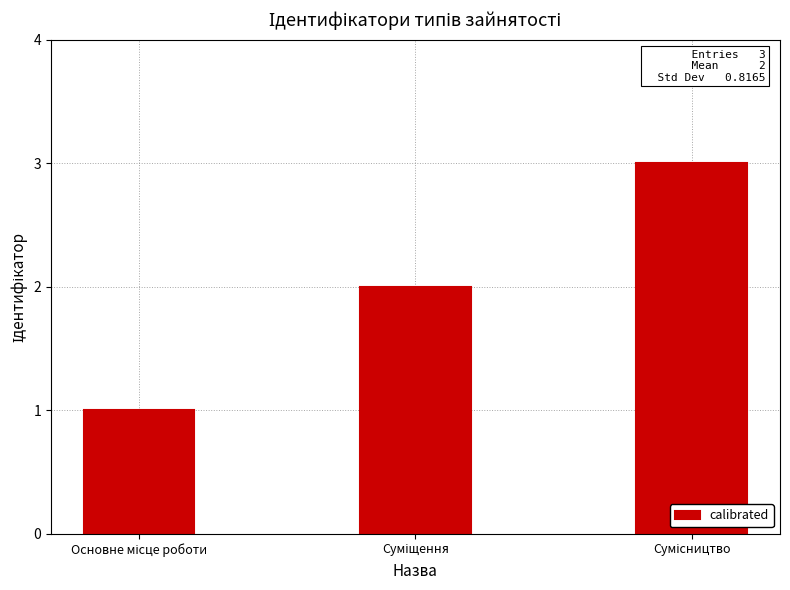

What is the maximum value shown in the chart?

3